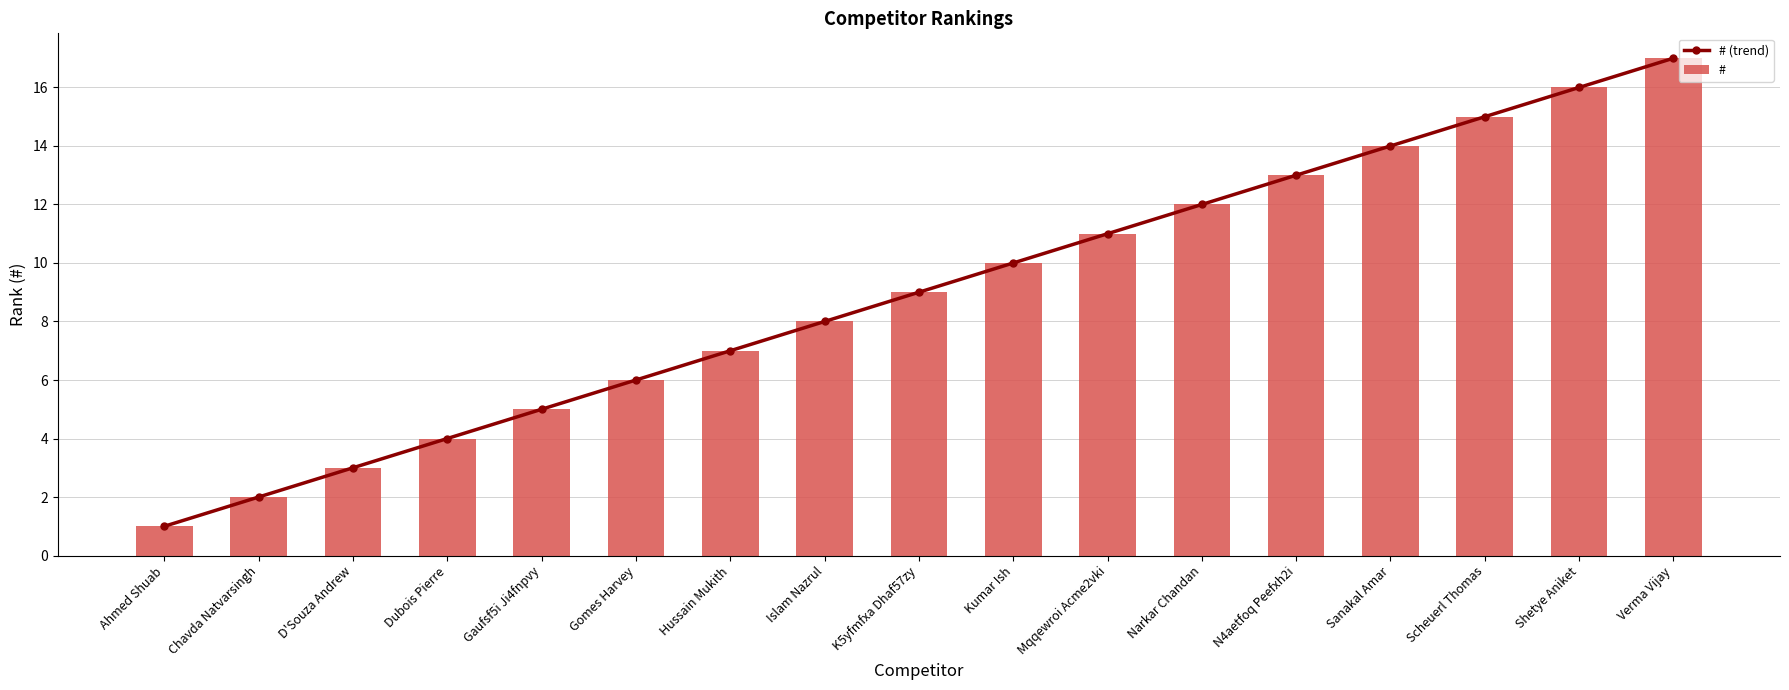

Reading left to right, what are all the values shown in this chart?

# (trend): Ahmed Shuab=1	Chavda Natvarsingh=2	D'Souza Andrew=3	Dubois Pierre=4	Gaufsf5i Ji4fnpvy=5	Gomes Harvey=6	Hussain Mukith=7	Islam Nazrul=8	K5yfmfxa Dhaf57zy=9	Kumar Ish=10	Mqqewroi Acme2vki=11	Narkar Chandan=12	N4aetfoq Peefxh2i=13	Sanakal Amar=14	Scheuerl Thomas=15	Shetye Aniket=16	Verma Vijay=17
#: Ahmed Shuab=1	Chavda Natvarsingh=2	D'Souza Andrew=3	Dubois Pierre=4	Gaufsf5i Ji4fnpvy=5	Gomes Harvey=6	Hussain Mukith=7	Islam Nazrul=8	K5yfmfxa Dhaf57zy=9	Kumar Ish=10	Mqqewroi Acme2vki=11	Narkar Chandan=12	N4aetfoq Peefxh2i=13	Sanakal Amar=14	Scheuerl Thomas=15	Shetye Aniket=16	Verma Vijay=17